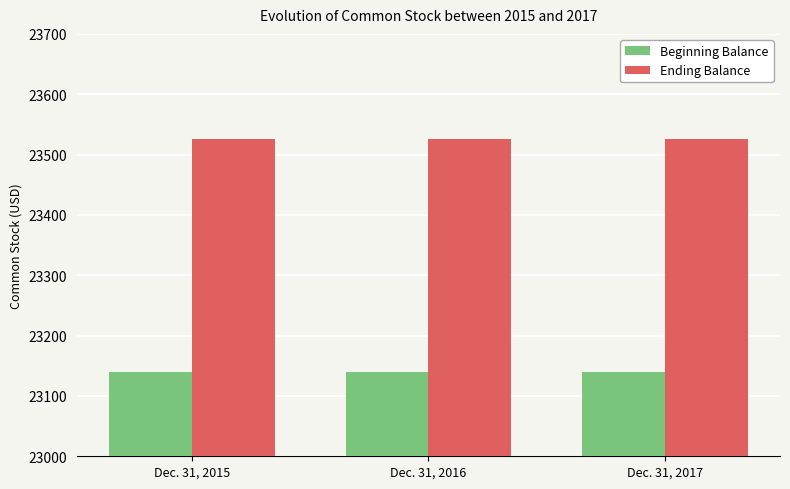

What is the sum of the Ending Balance values at Dec. 31, 2015 and Dec. 31, 2017?

47050